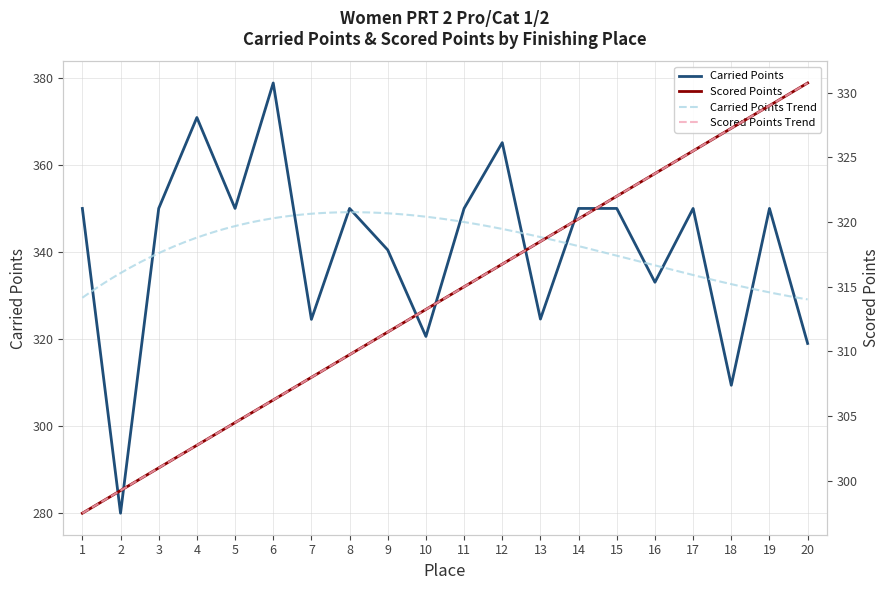

Which category has the highest value in the Carried Points series?

6